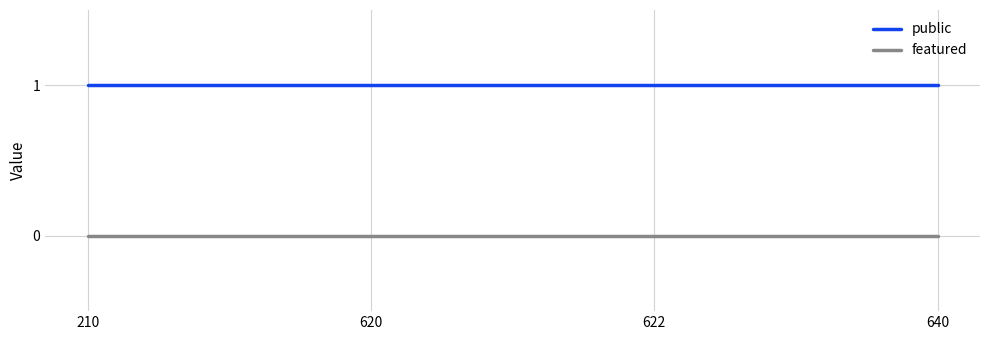

What is the sum of all public values?

4